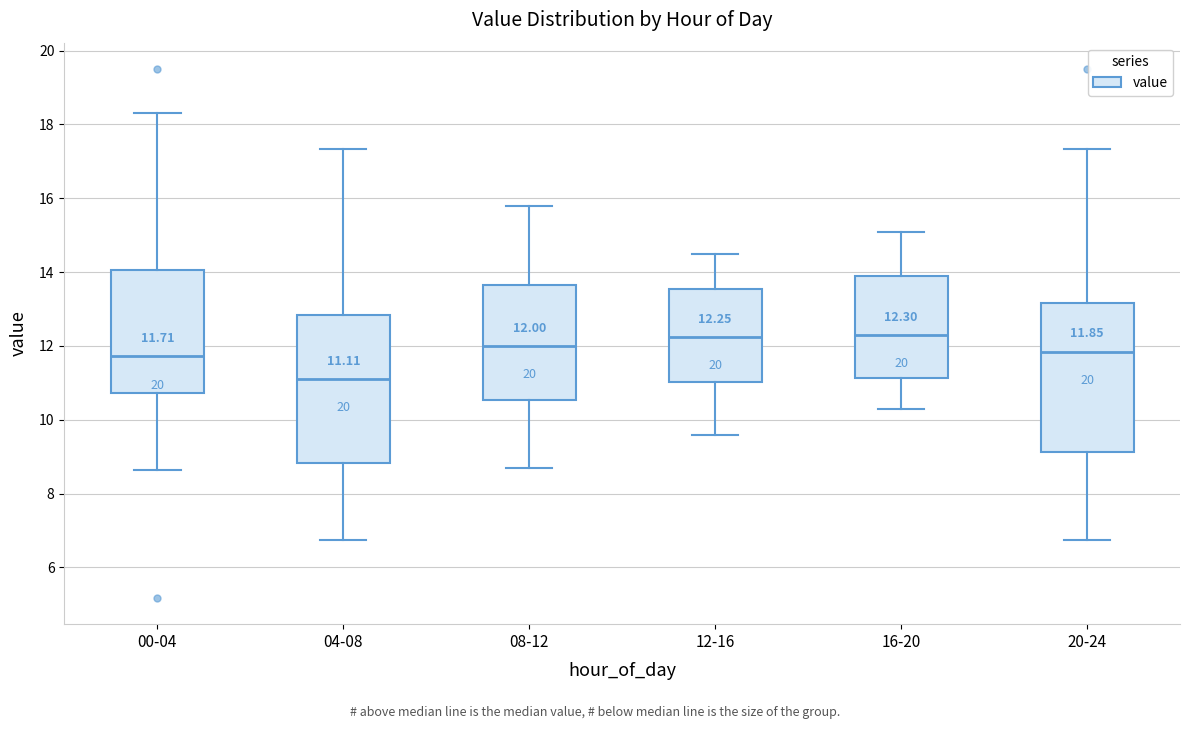

Which box's median line is the lowest?

04-08